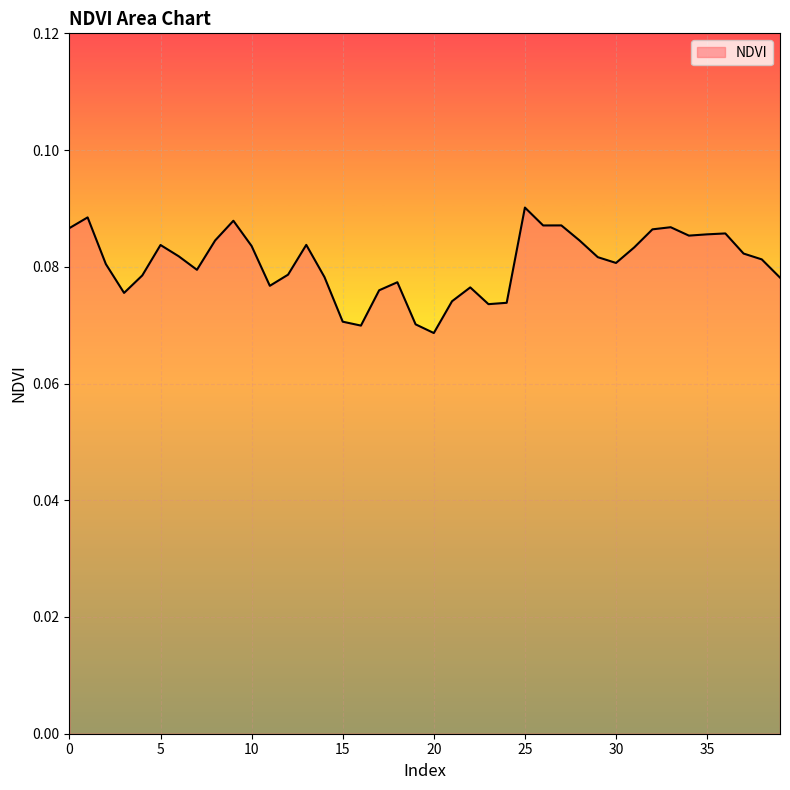

Which category has the lowest value across all series?

20